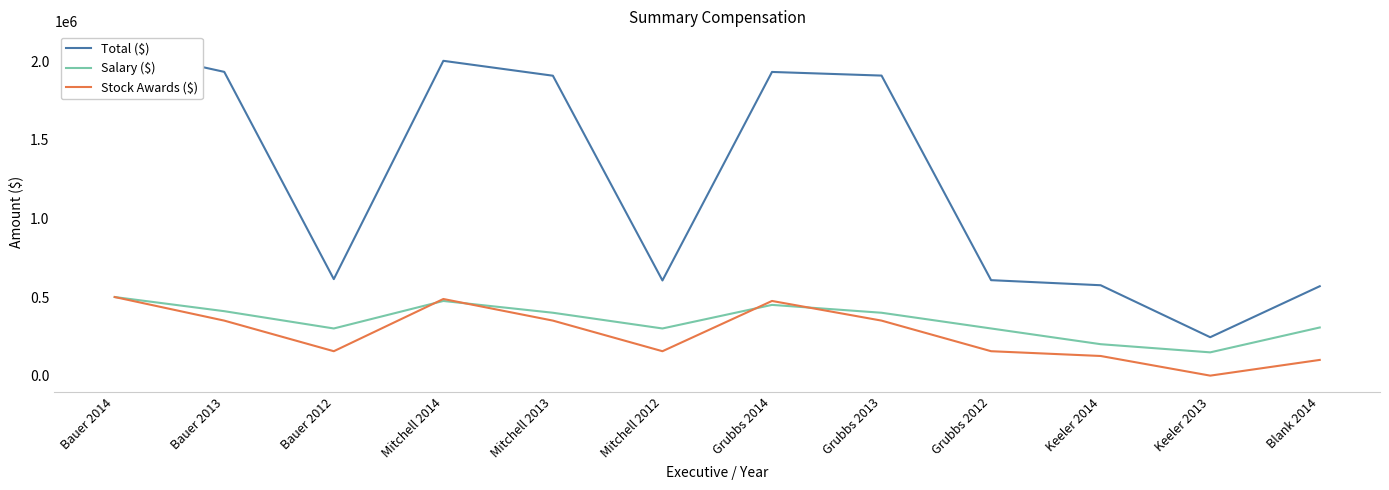

Is this an area chart (filled region under the line)?

No